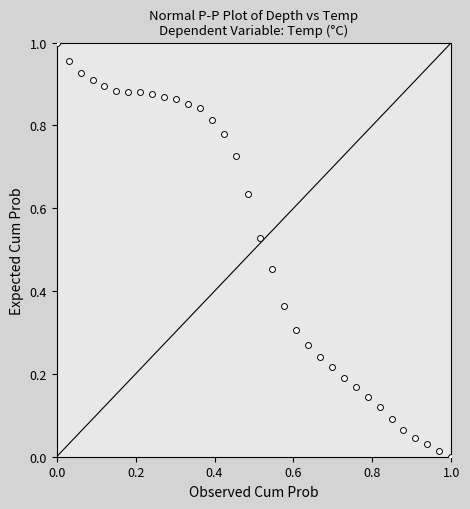

Count the number of points in this scatter plot.

34